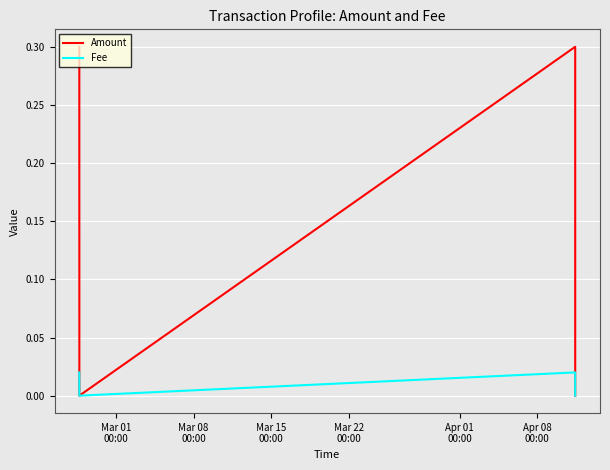

Is this an area chart (filled region under the line)?

No